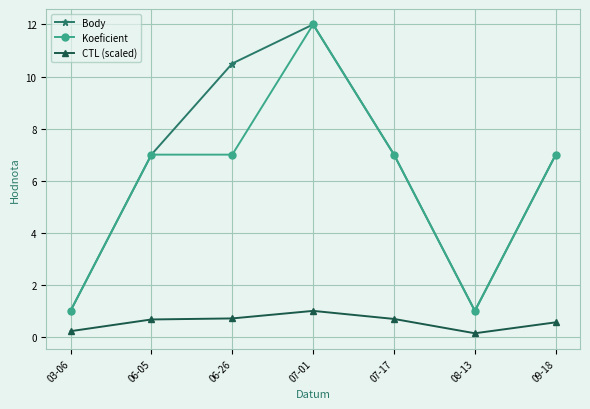

True or false: Body has more than 0 interior local peaks.

True